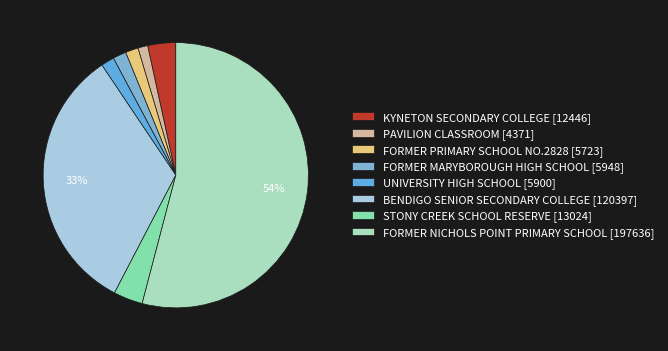

To the nearest percent, what percentage of the pie is BENDIGO SENIOR SECONDARY COLLEGE?

33%